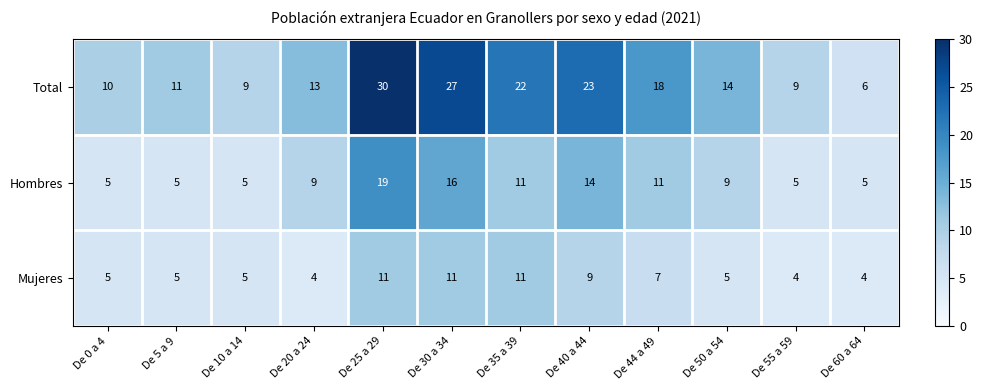

At which label does Total reach its minimum?

De 60 a 64